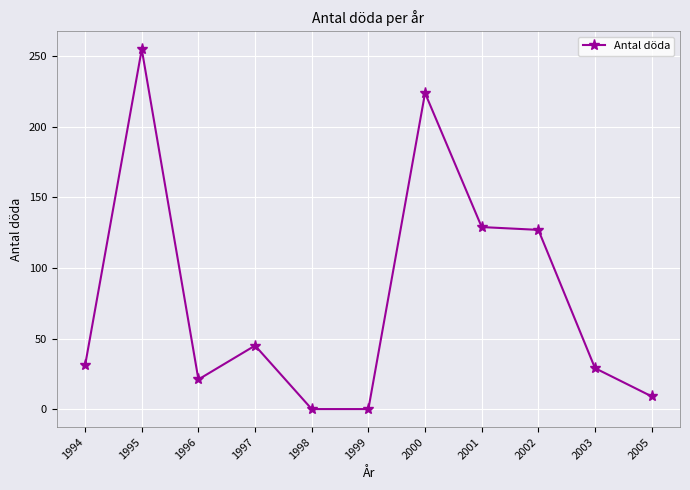

What is the change in value from 1996 to 2001?

+108